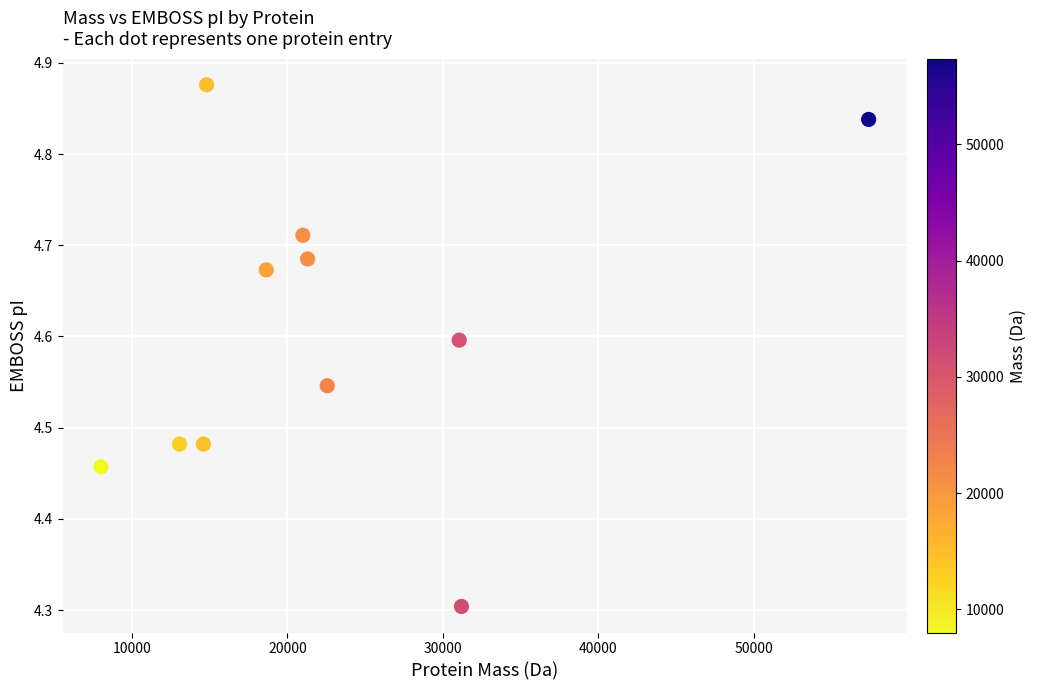

What Y value in the scatter plot is closest to 4?

4.3